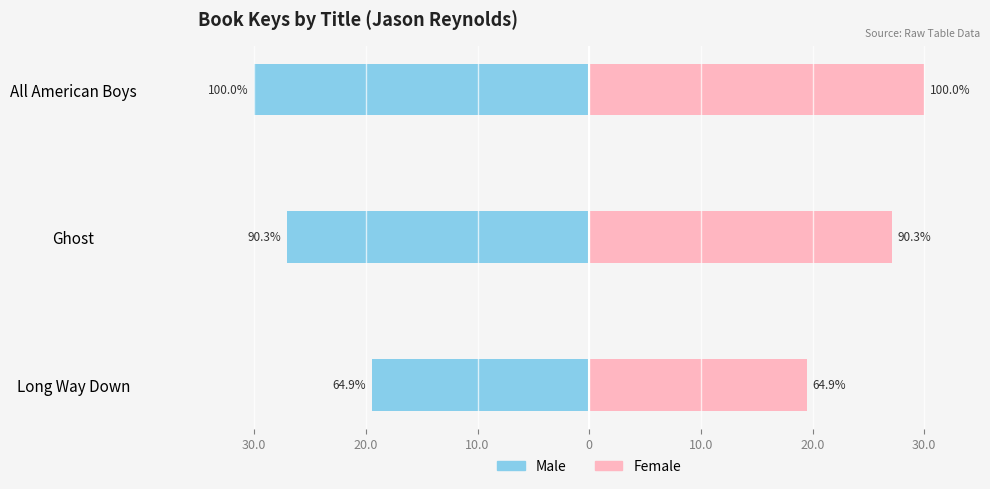

The Female series shows 13.2 at Long Way Down. True or false?

False